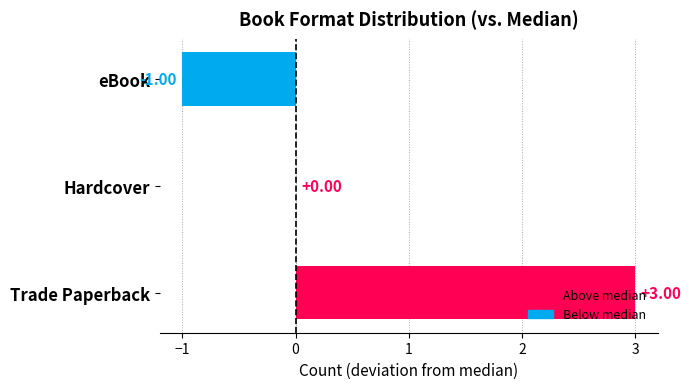

What is the change in value from Trade Paperback to eBook?

-4